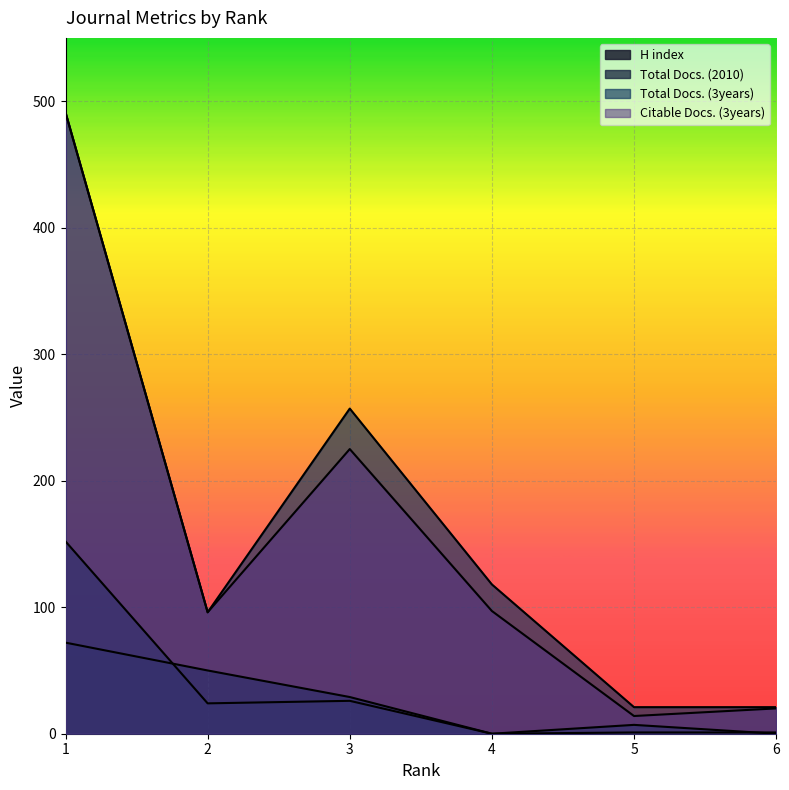

Between 4 and 3, which is larger?

3